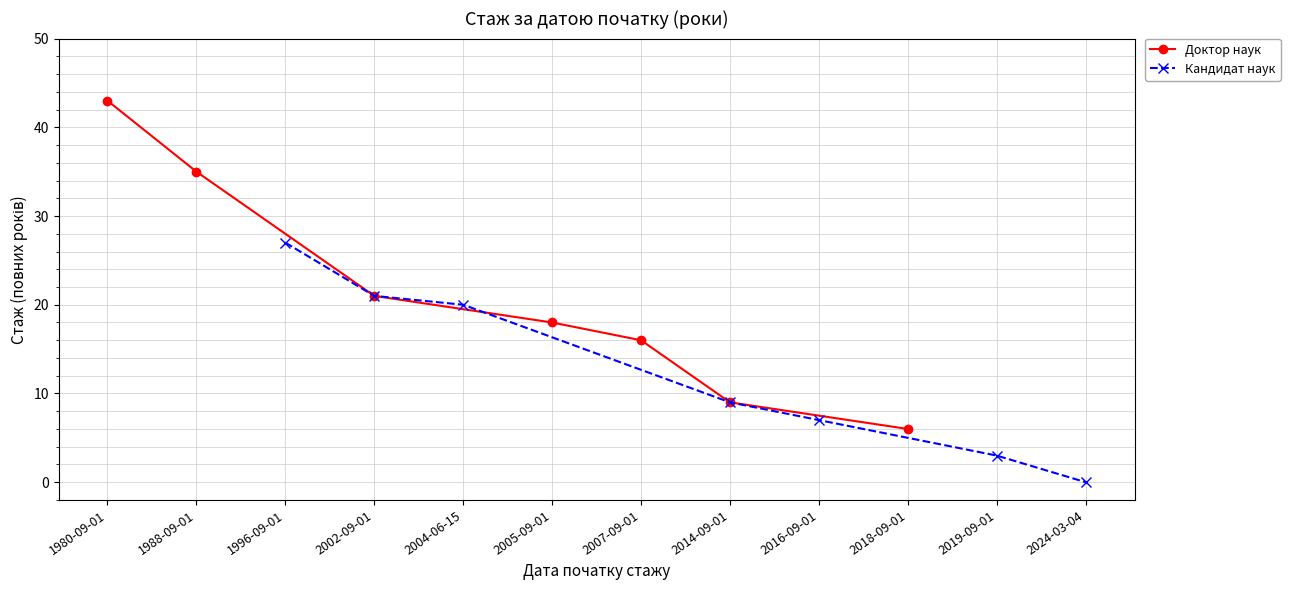

What is the value of the Кандидат наук point at the 2nd from the left?

21